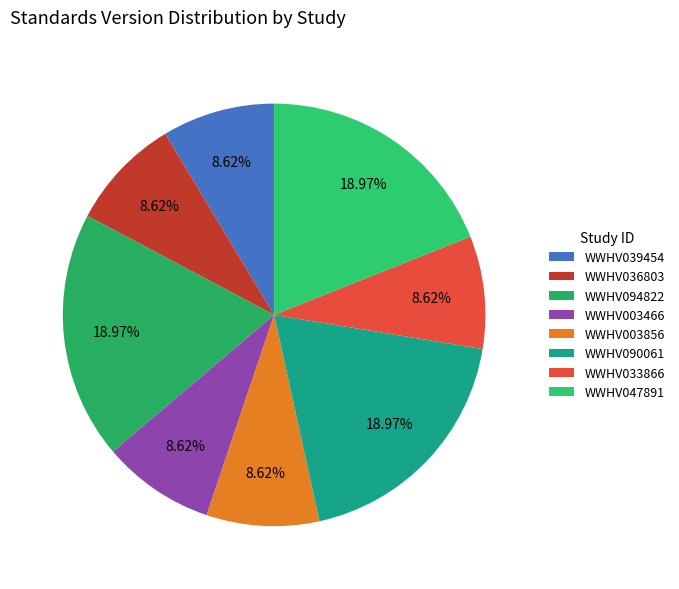

Count the number of slices in the pie.

8